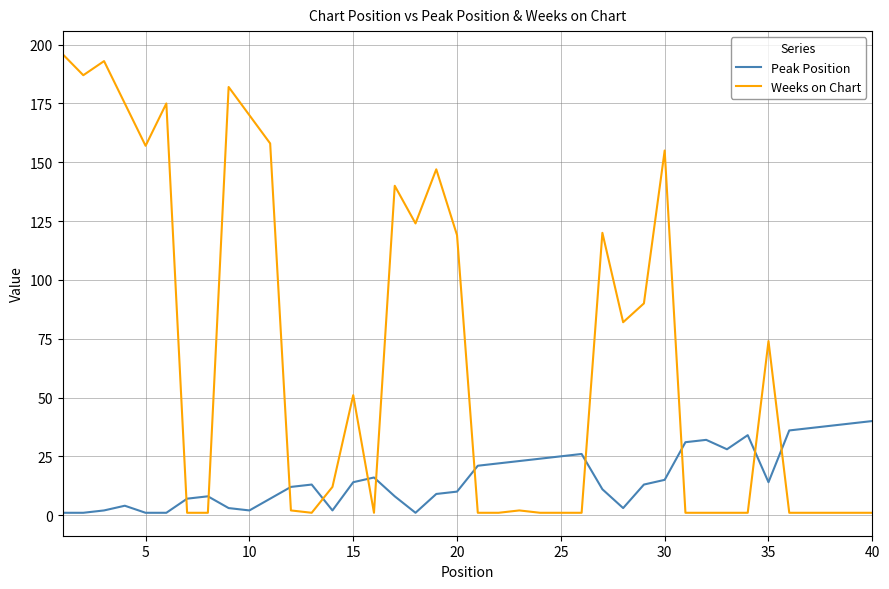

True or false: Peak Position and Weeks on Chart intersect in this chart.

True